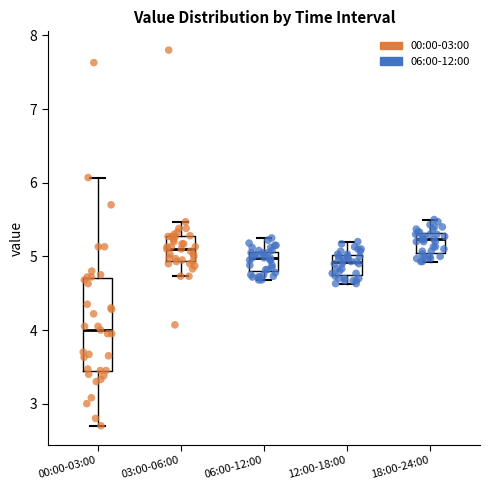

Reading left to right, transcribe this box plot: for each box, give where its median line is, the range the box spans, and where its two whiskers end, as read against the y-axis. The values are not printed on the chart, so give them approximately, as read against the axis.

00:00-03:00: median 4.0, box 3.5 to 4.7, whiskers 2.7 to 6.1
03:00-06:00: median 5.1, box 4.9 to 5.3, whiskers 4.7 to 5.5
06:00-12:00: median 5.0, box 4.8 to 5.1, whiskers 4.7 to 5.3
12:00-18:00: median 4.9, box 4.8 to 5.0, whiskers 4.6 to 5.2
18:00-24:00: median 5.2, box 5.1 to 5.3, whiskers 4.9 to 5.5